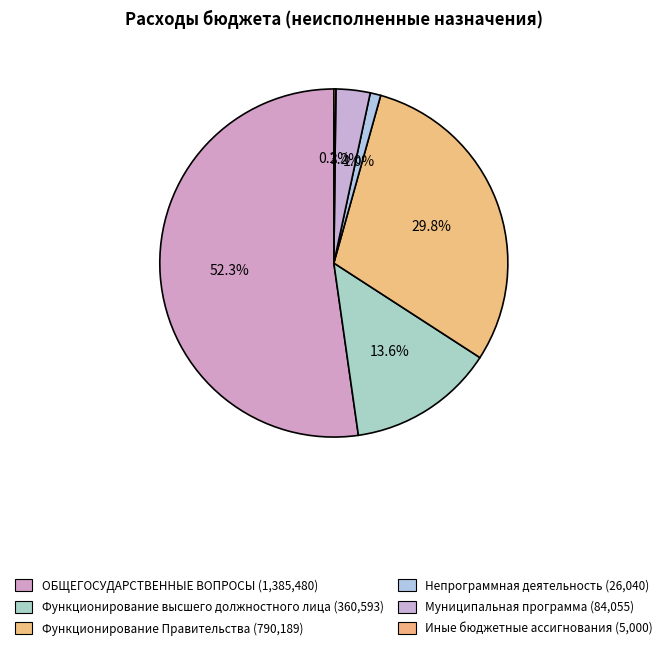

Does Непрограммная деятельность account for over 50% of the chart?

No